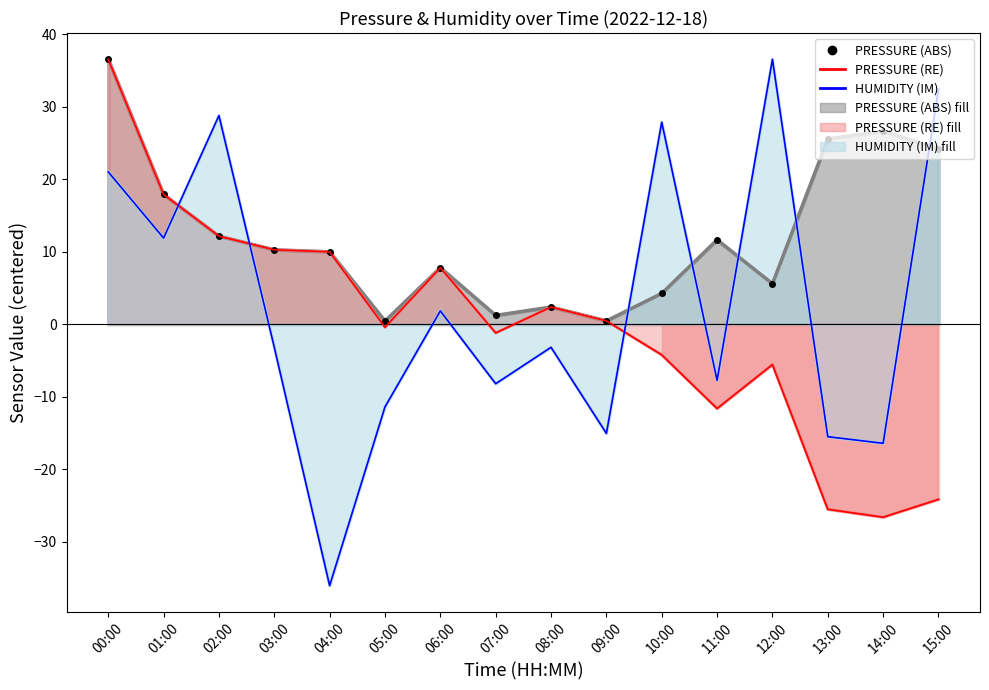

Between 08:00 and 05:00, which is larger?

08:00